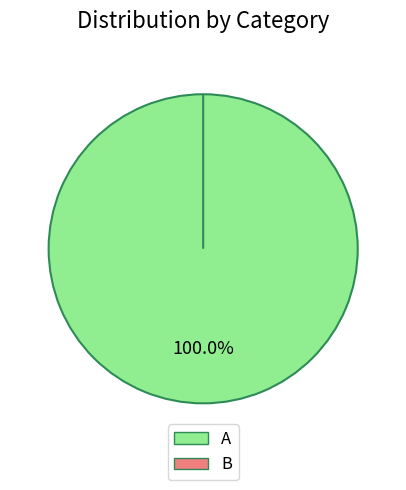

Rank the categories by value from lowest to highest.

B, A